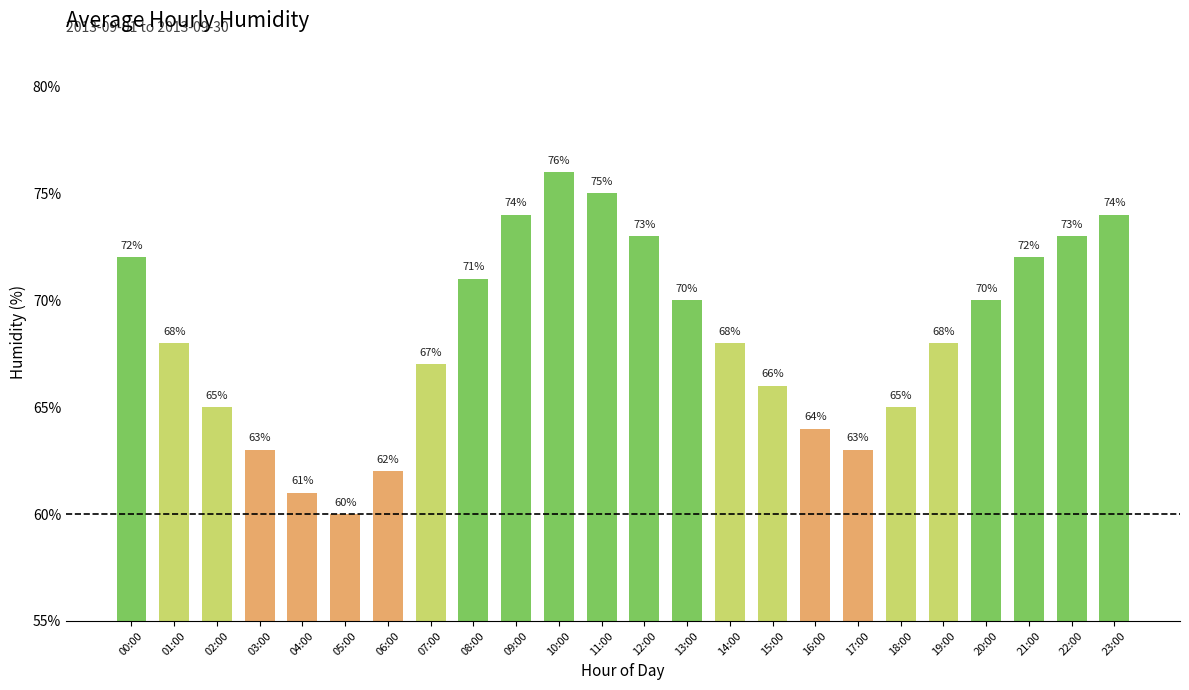

How many categories are shown in the chart?

24